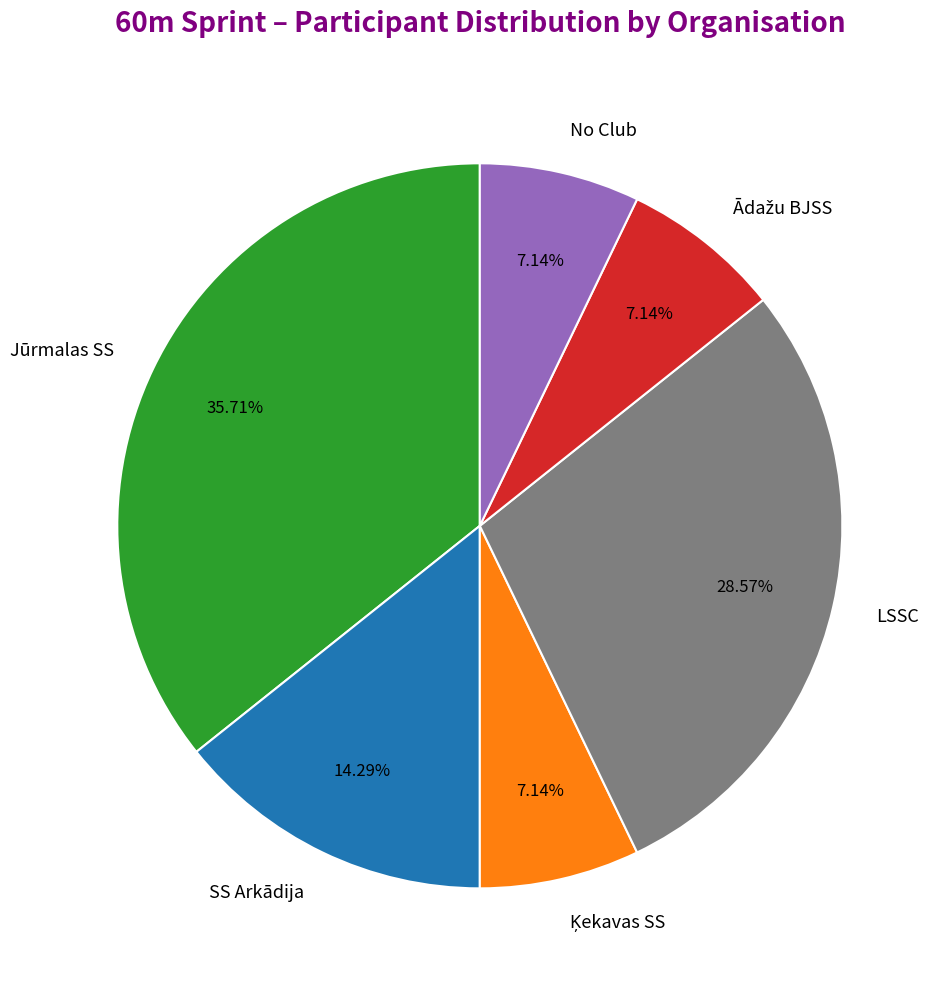

Is there any slice that represents more than half of the pie?

No